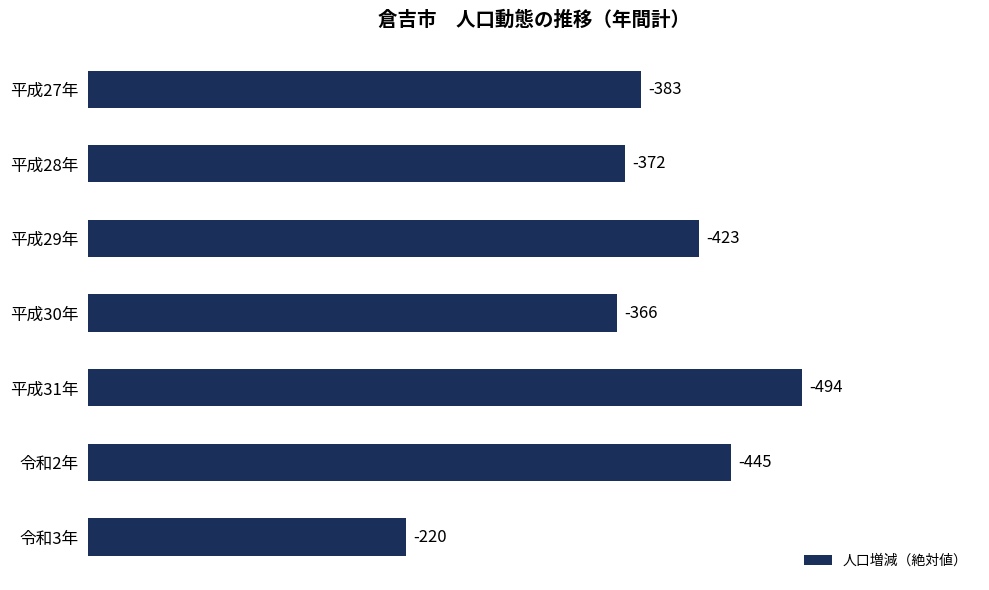

Rank the categories by value from highest to lowest.

平成31年, 令和2年, 平成29年, 平成27年, 平成28年, 平成30年, 令和3年